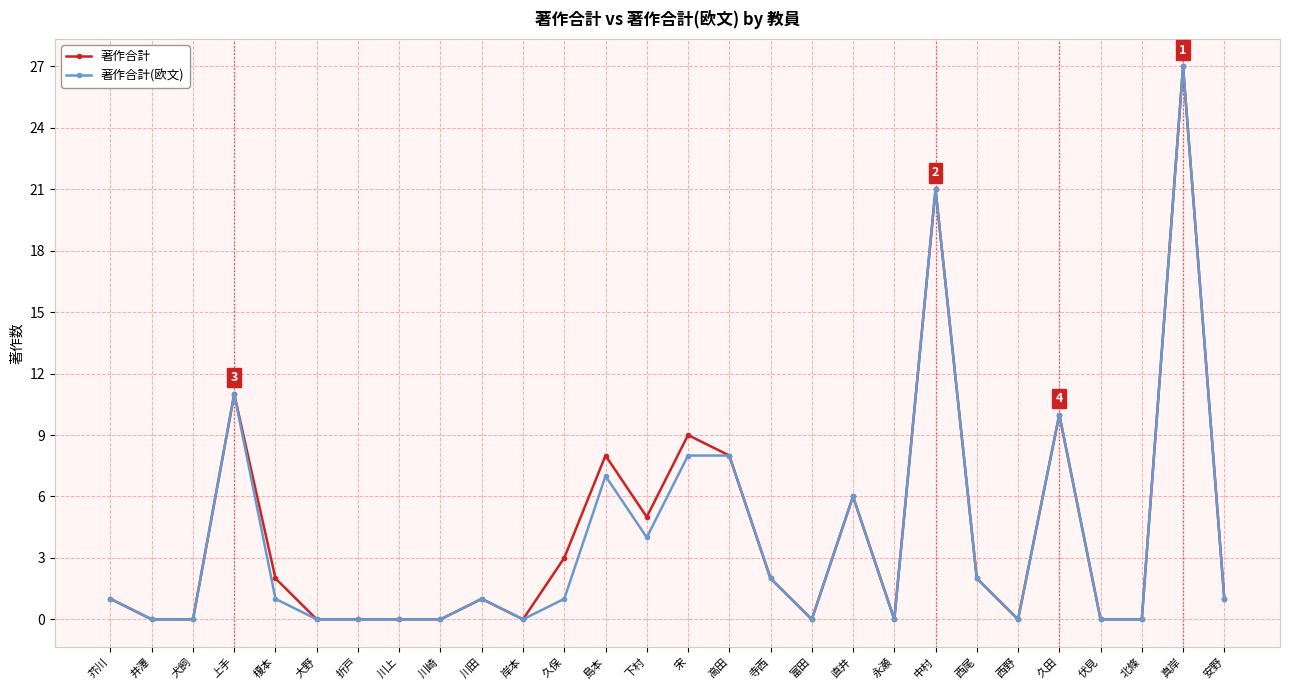

What is the value of the 著作合計 point at the 28th from the left?

1